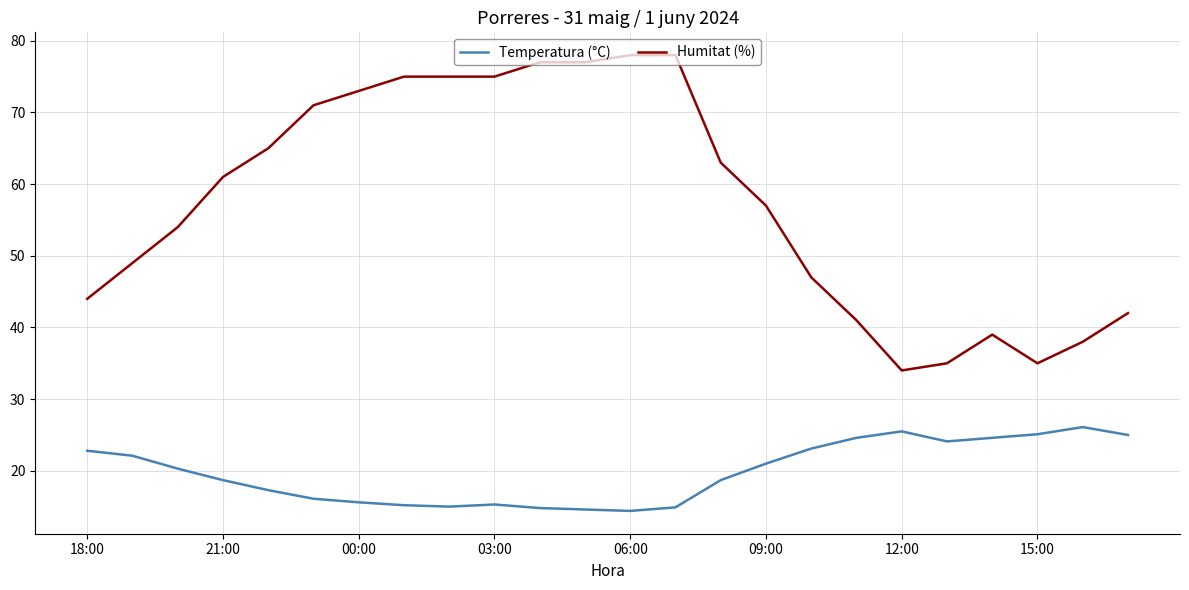

How many lines are shown in the chart?

2